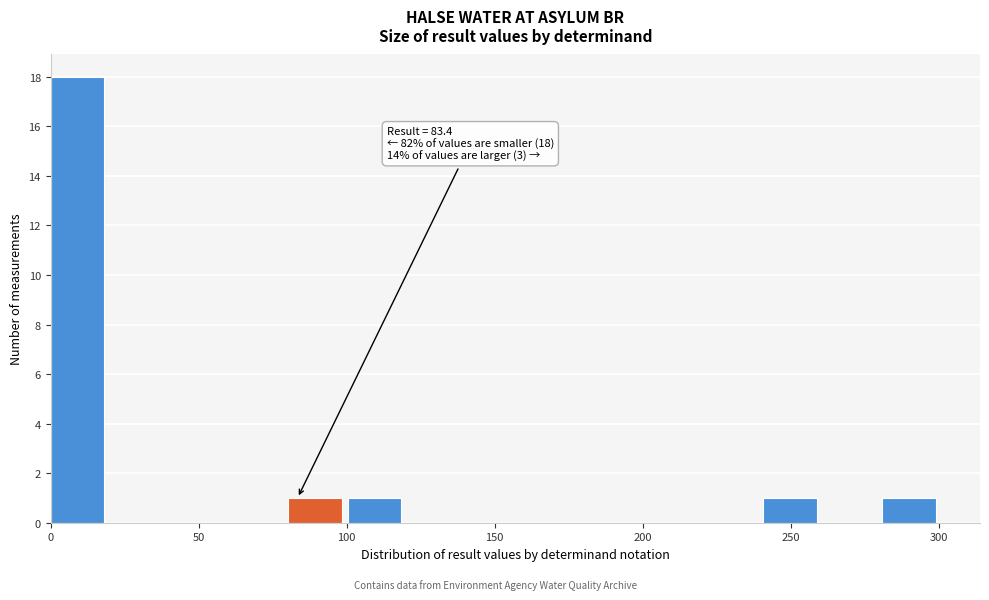

Over which range of the x-axis is the bar tallest?

0 to 20